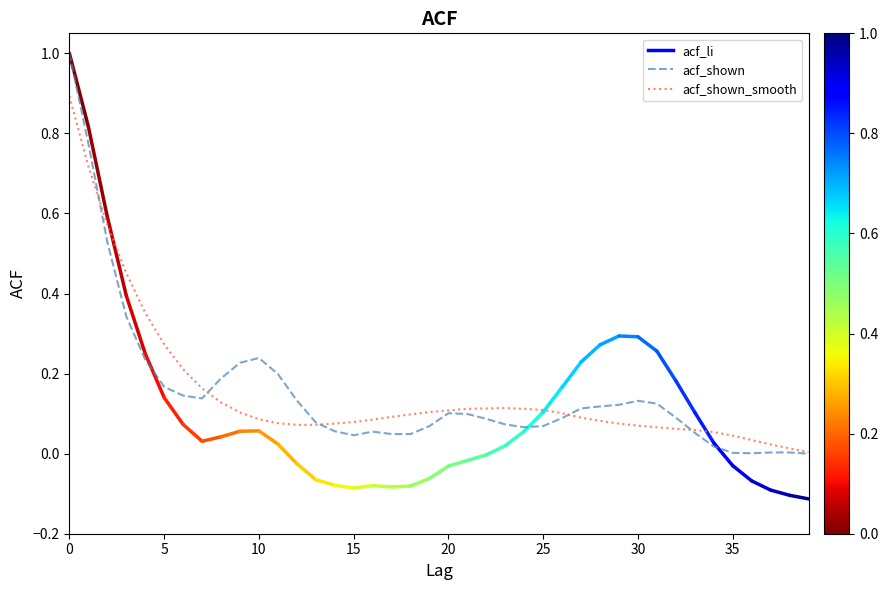

What is the maximum value shown in the chart?

1.0